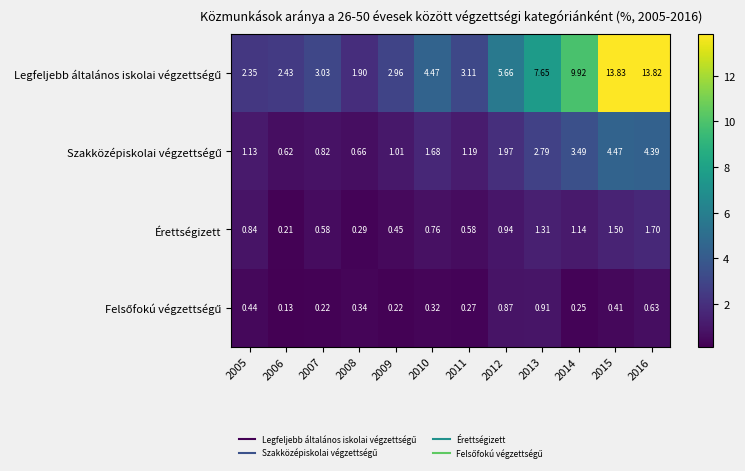

Rank the series by their maximum value, from highest to lowest.

Legfeljebb általános iskolai végzettségű, Szakközépiskolai végzettségű, Érettségizett, Felsőfokú végzettségű